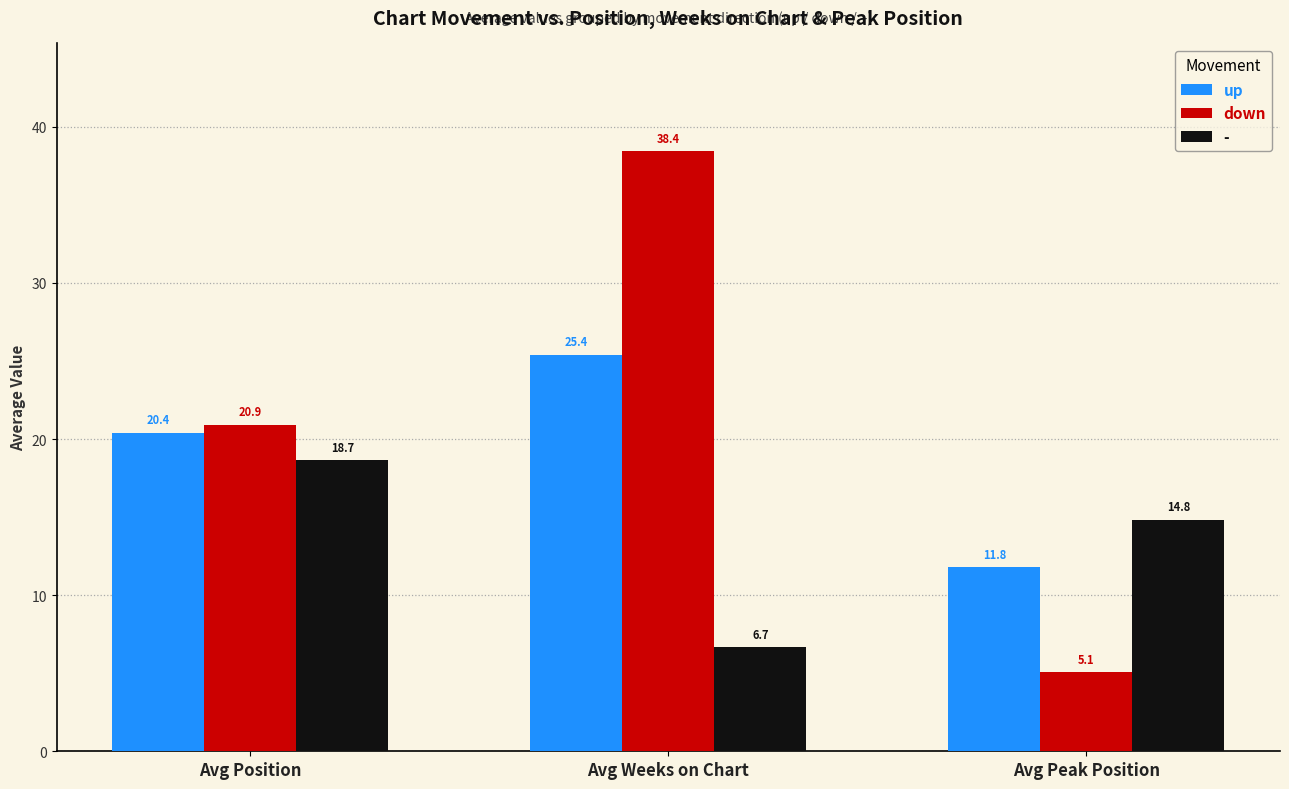

Reading right to left, what are all the values shown in this chart?

up: Avg Peak Position=11.8	Avg Weeks on Chart=25.4	Avg Position=20.4
down: Avg Peak Position=5.1	Avg Weeks on Chart=38.4	Avg Position=20.9
-: Avg Peak Position=14.8	Avg Weeks on Chart=6.7	Avg Position=18.7